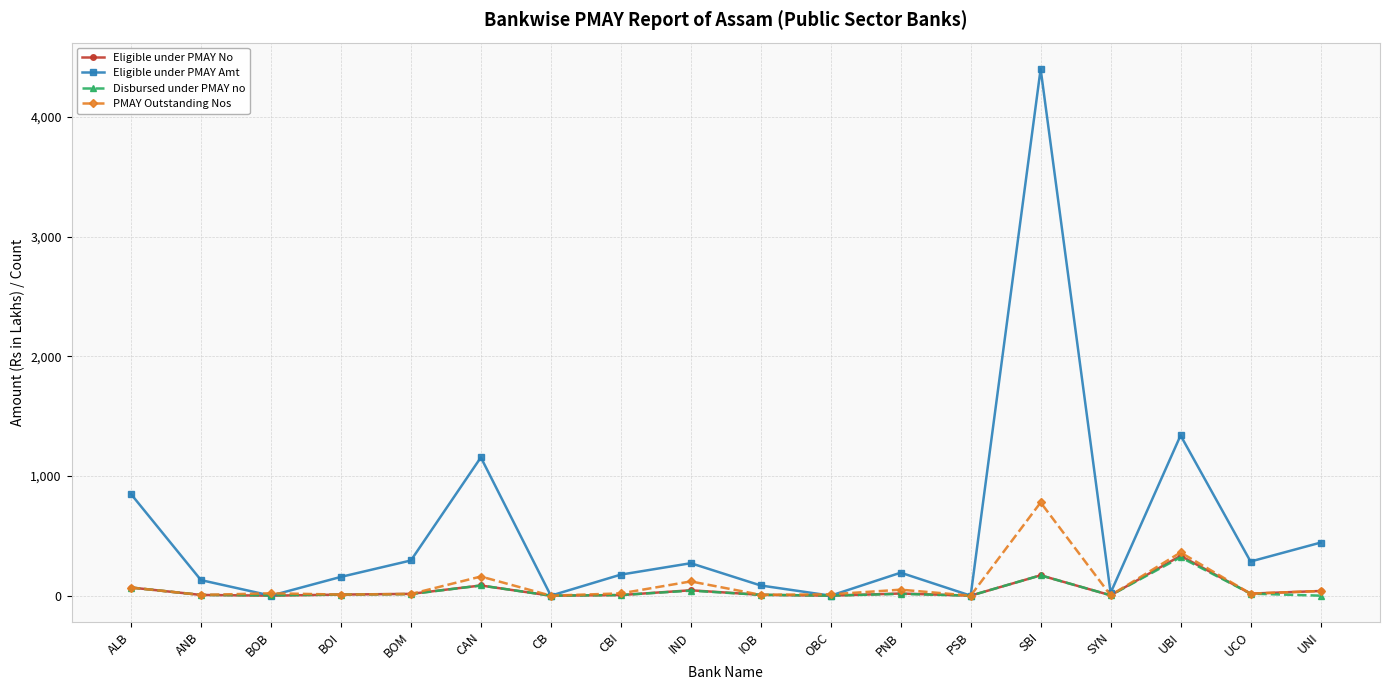

Where does the Disbursed under PMAY no series first go above 9?

ALB